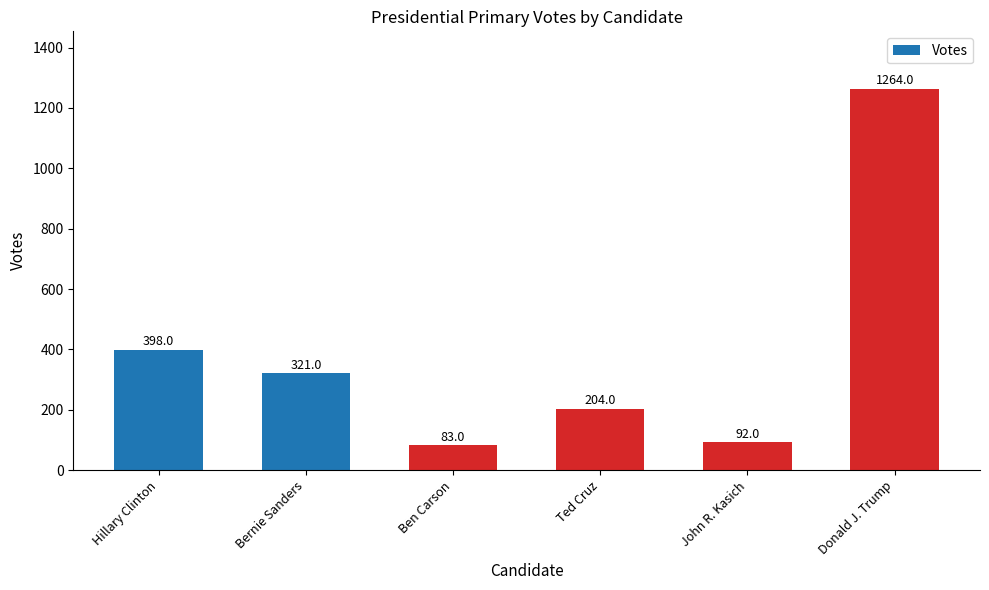

At which label does the data first exceed 321?

Hillary Clinton